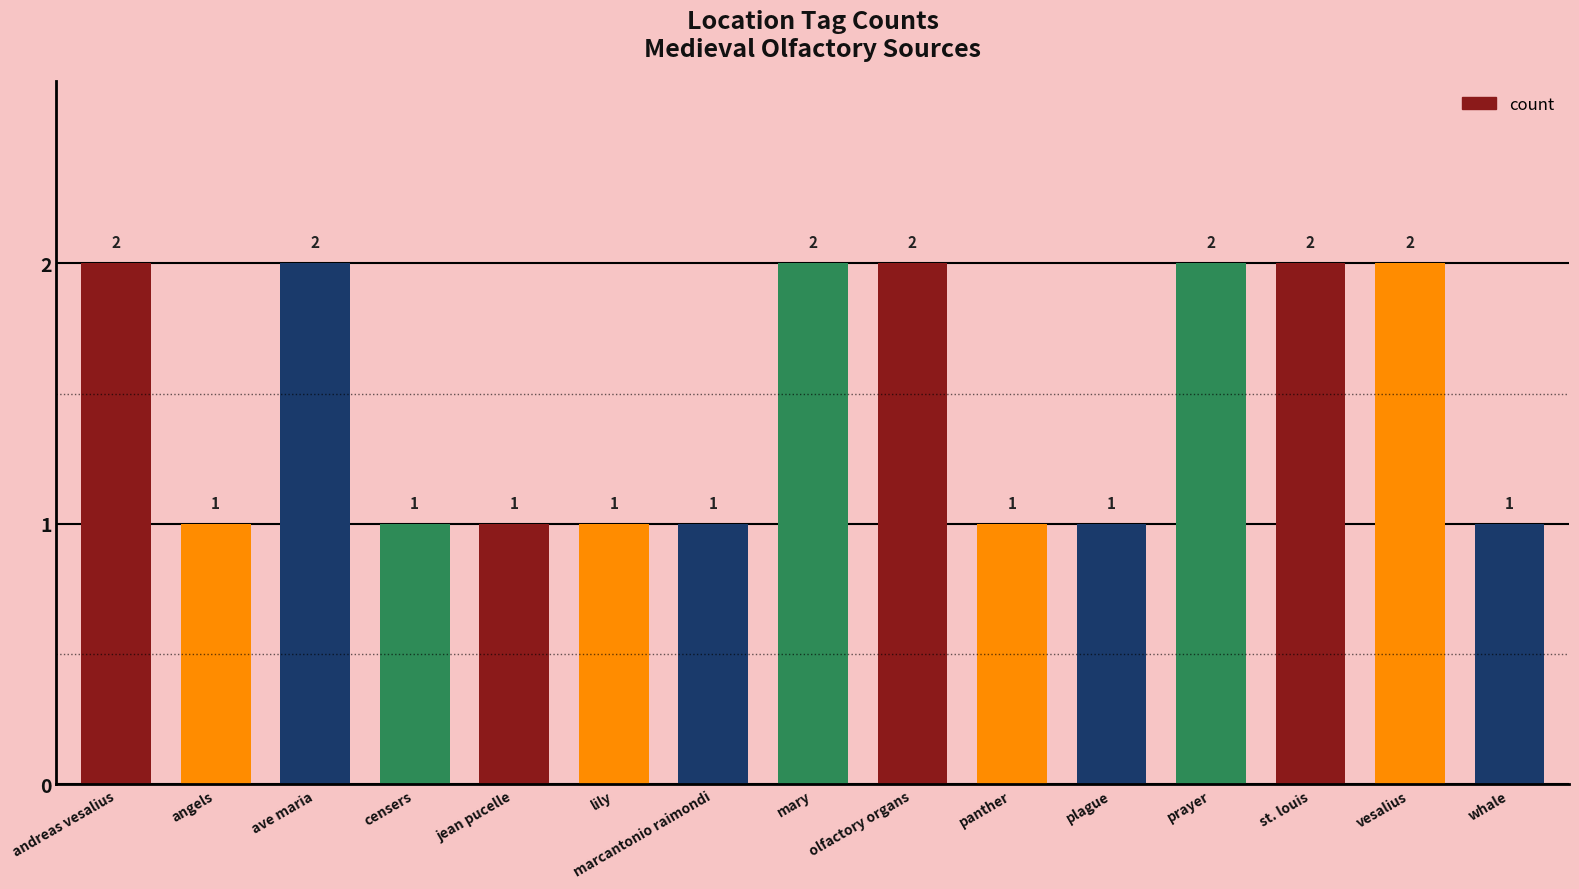

The value at prayer is 0. True or false?

False